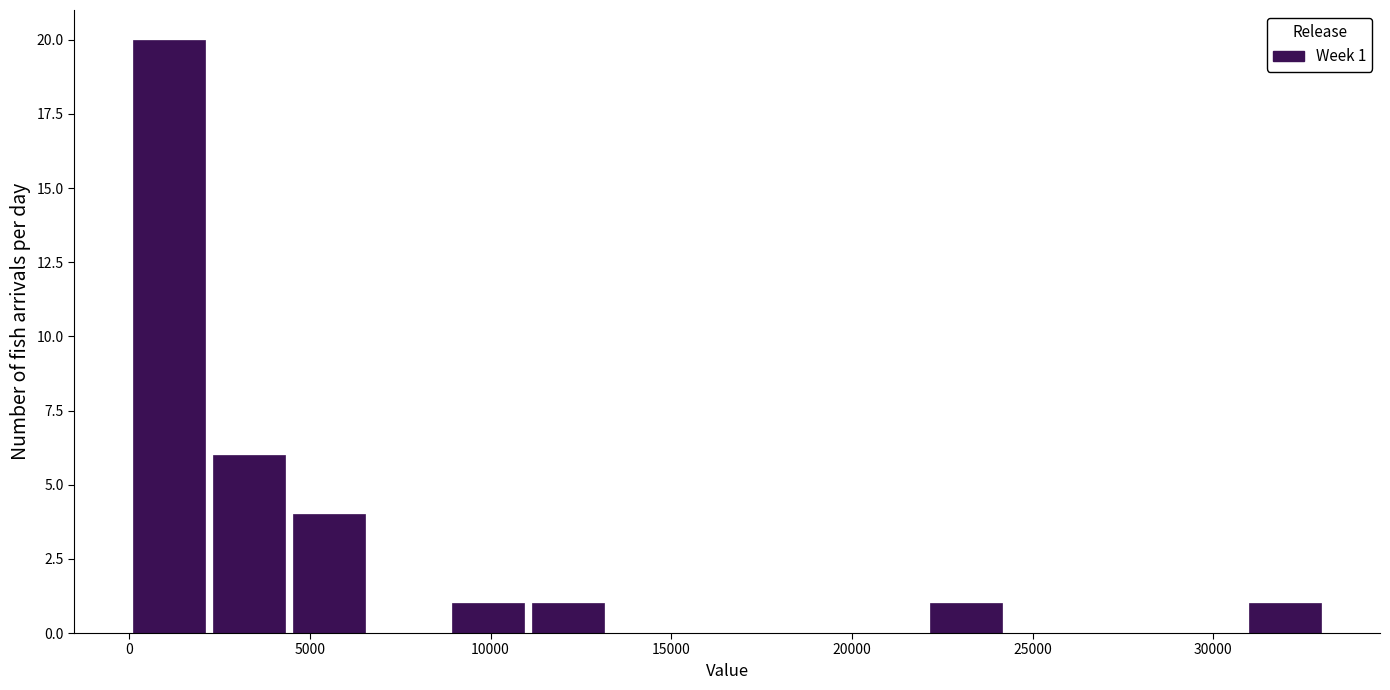

Over which range of the x-axis is the bar tallest?

0 to 2000